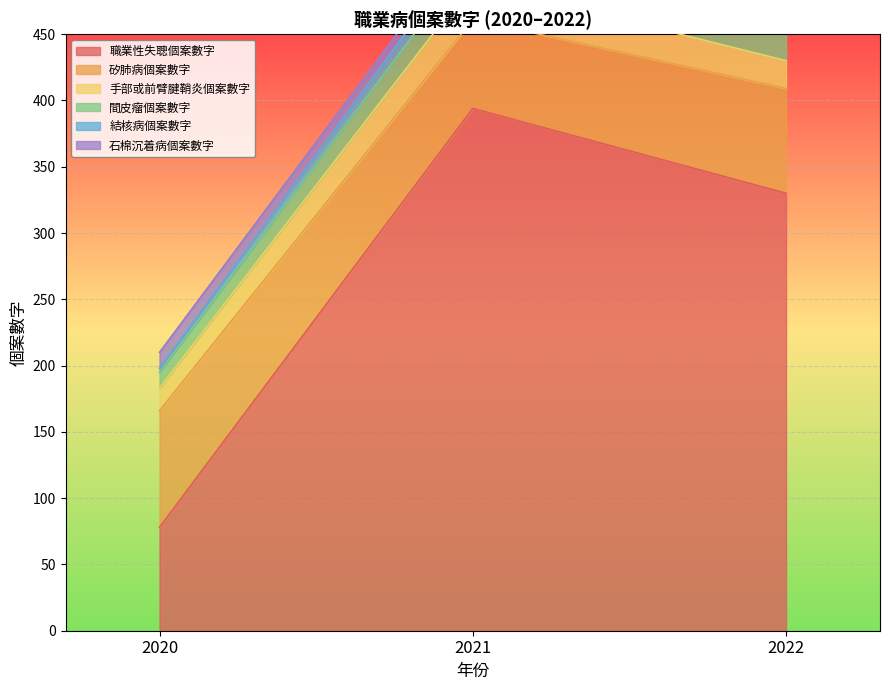

At 2021, list the series in order from smallest to largest.

石棉沉着病個案數字, 結核病個案數字, 間皮瘤個案數字, 手部或前臂腱鞘炎個案數字, 矽肺病個案數字, 職業性失聰個案數字